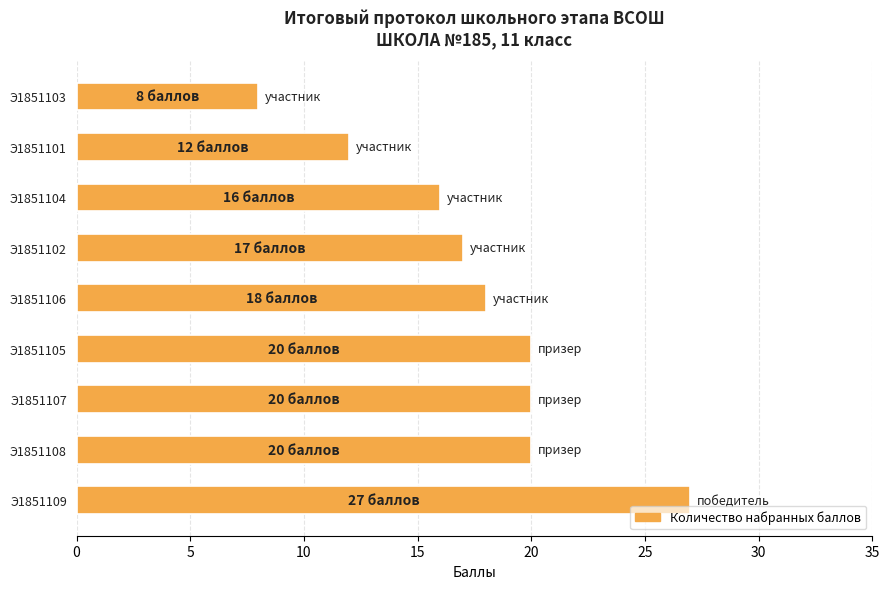

Reading top to bottom, what are all the values shown in this chart?

8	12	16	17	18	20	20	20	27